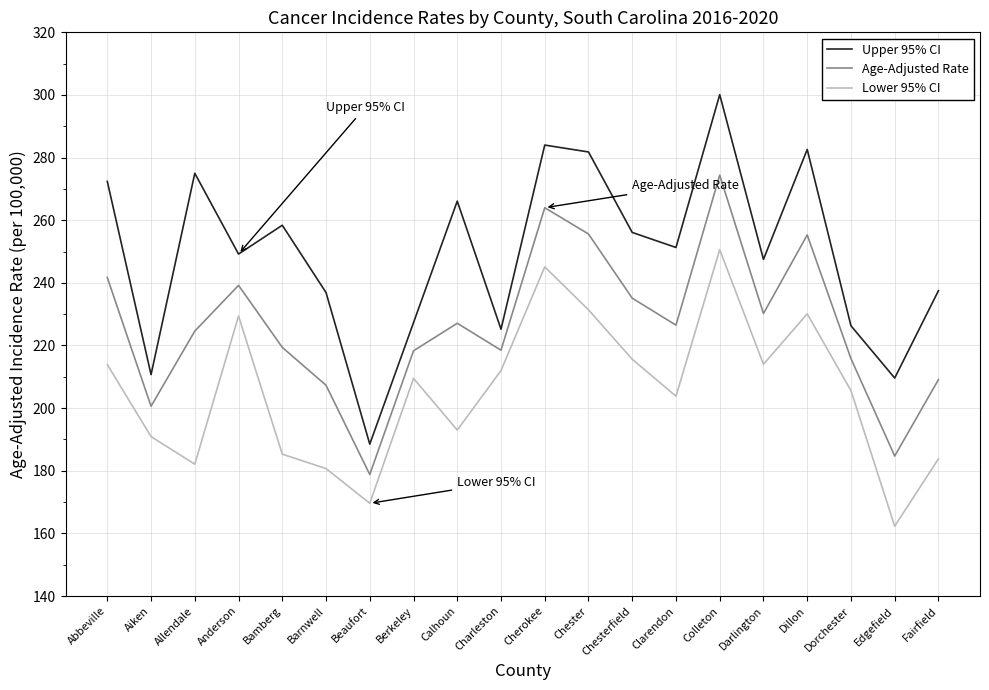

The Upper 95% CI series shows 247.5 at Darlington. True or false?

True